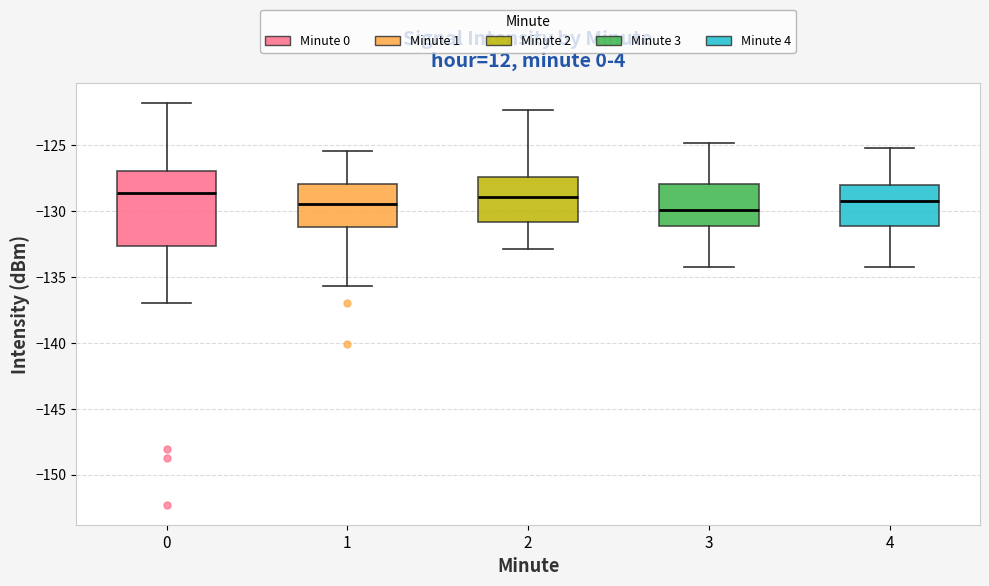

Where does the upper whisker of the box at x = 3 end on the y-axis? The values are not printed on the chart, so give them approximately, as read against the axis.

-125.0